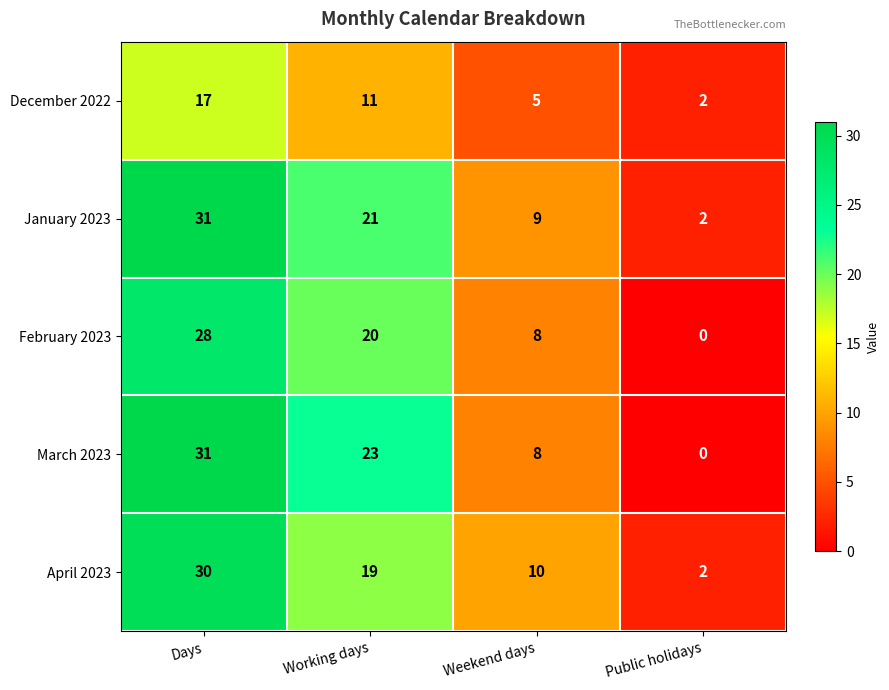

At which label is April 2023 closest to 16?

Working days